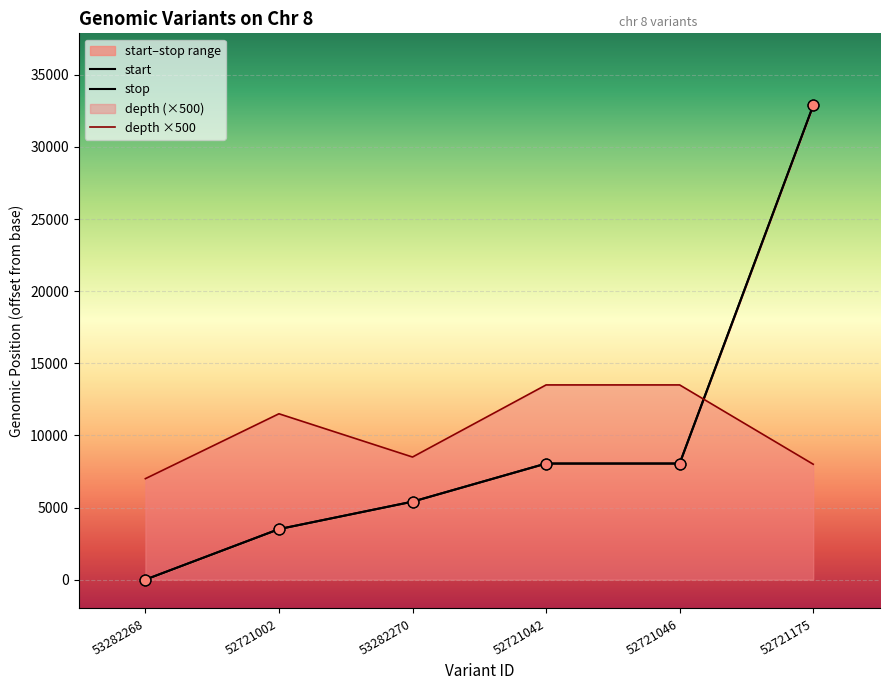

Is it true that depth ×500 equals 8000 at 52721175?

True